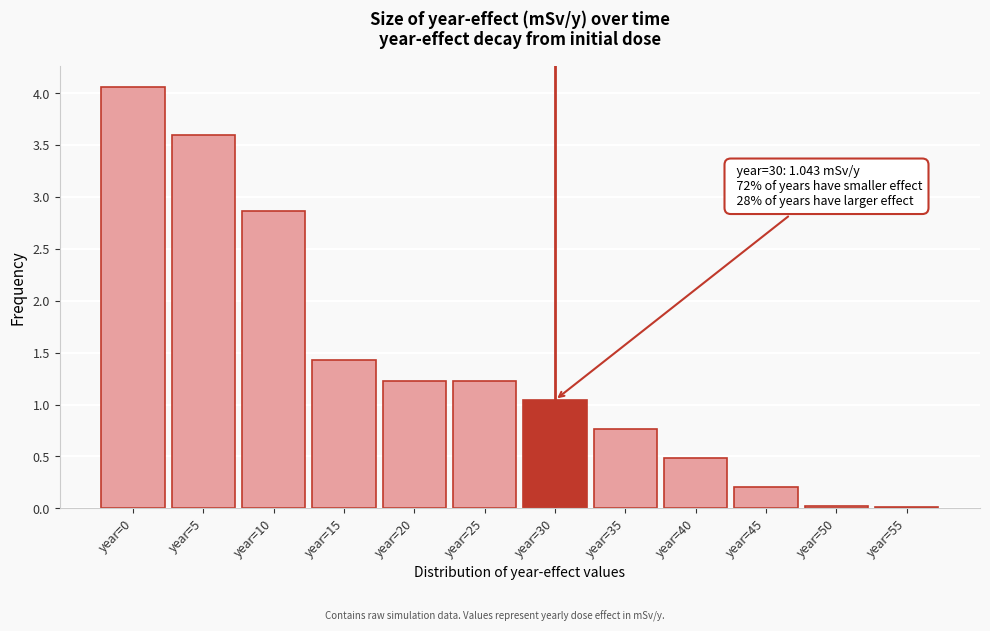

Where is the data nearest to the value 2?

year=15